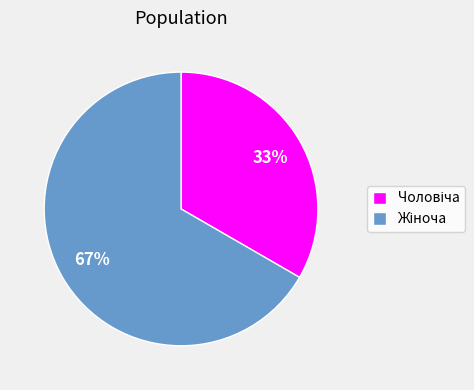

To the nearest percent, what is the average slice percentage?

50%